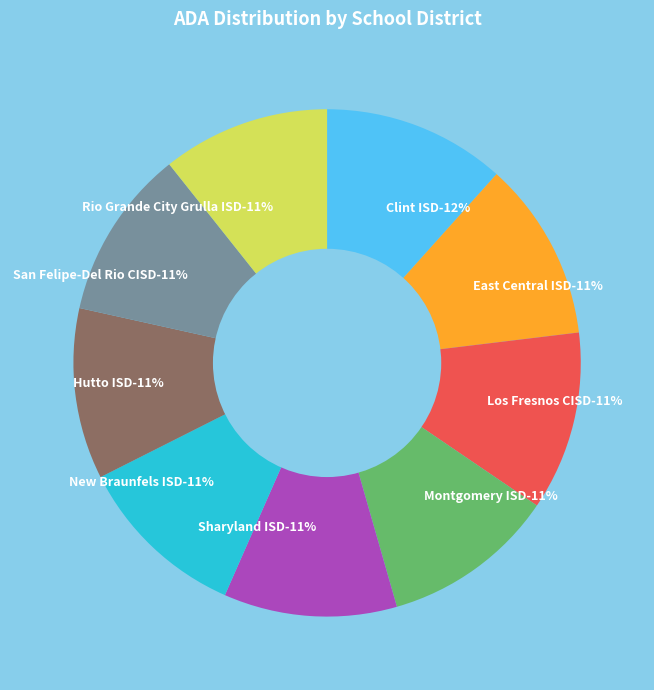

What percentage is the New Braunfels ISD slice, to the nearest percent?

11%